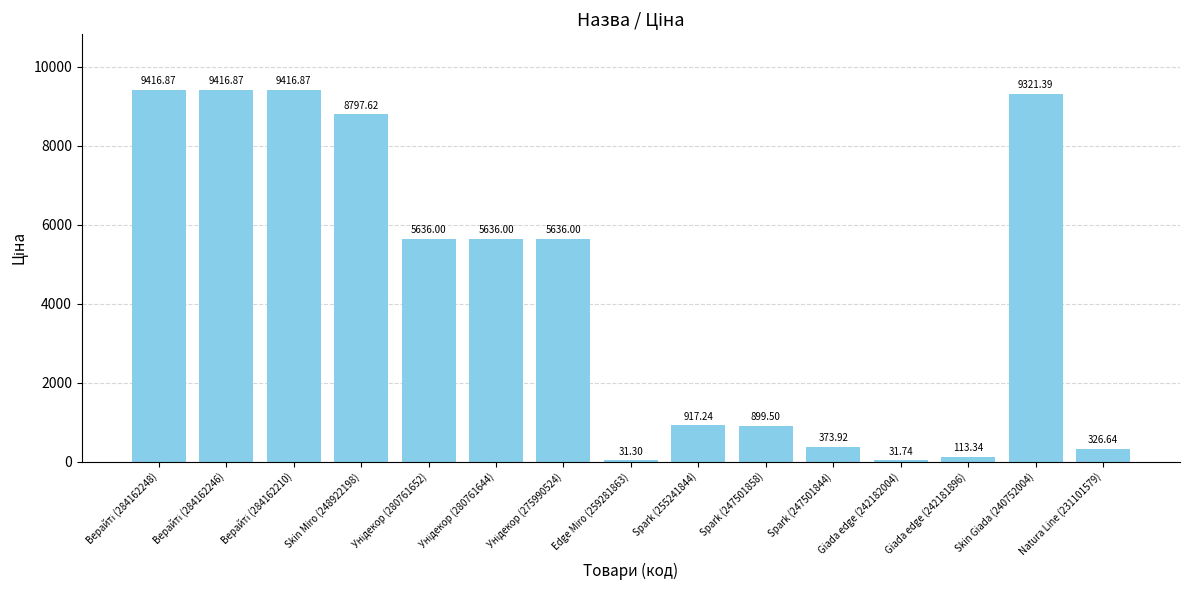

What is the approximate value at Giada edge (242182004)?

31.7